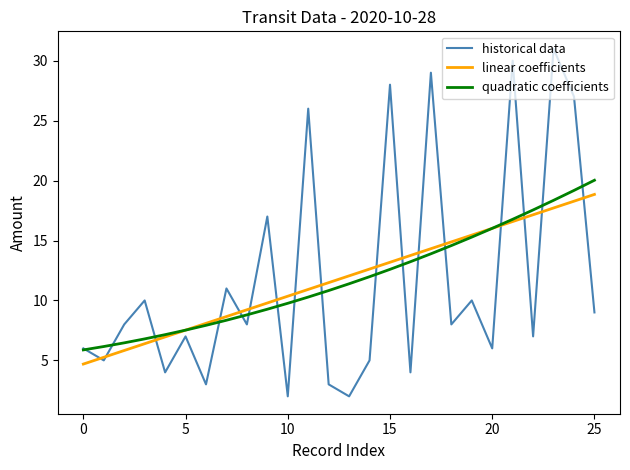

What is the maximum value for quadratic coefficients?

20.0